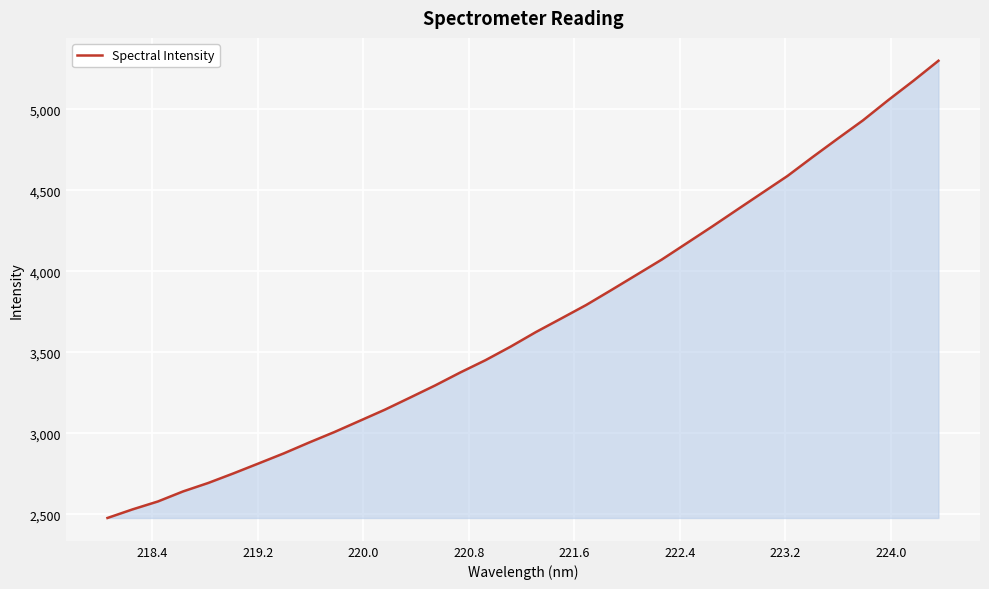

What is the greatest value displayed?

5298.9